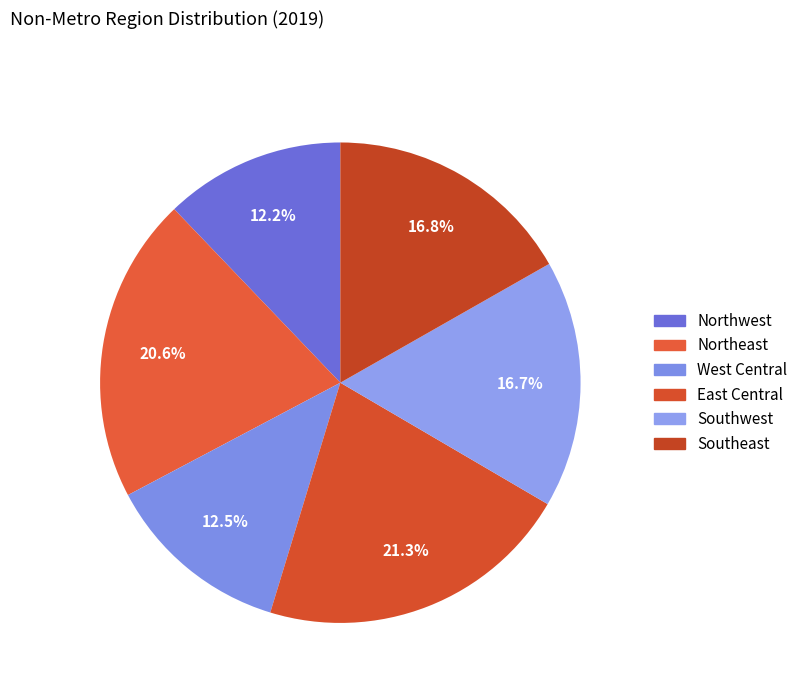

How many segments does this pie chart have?

6